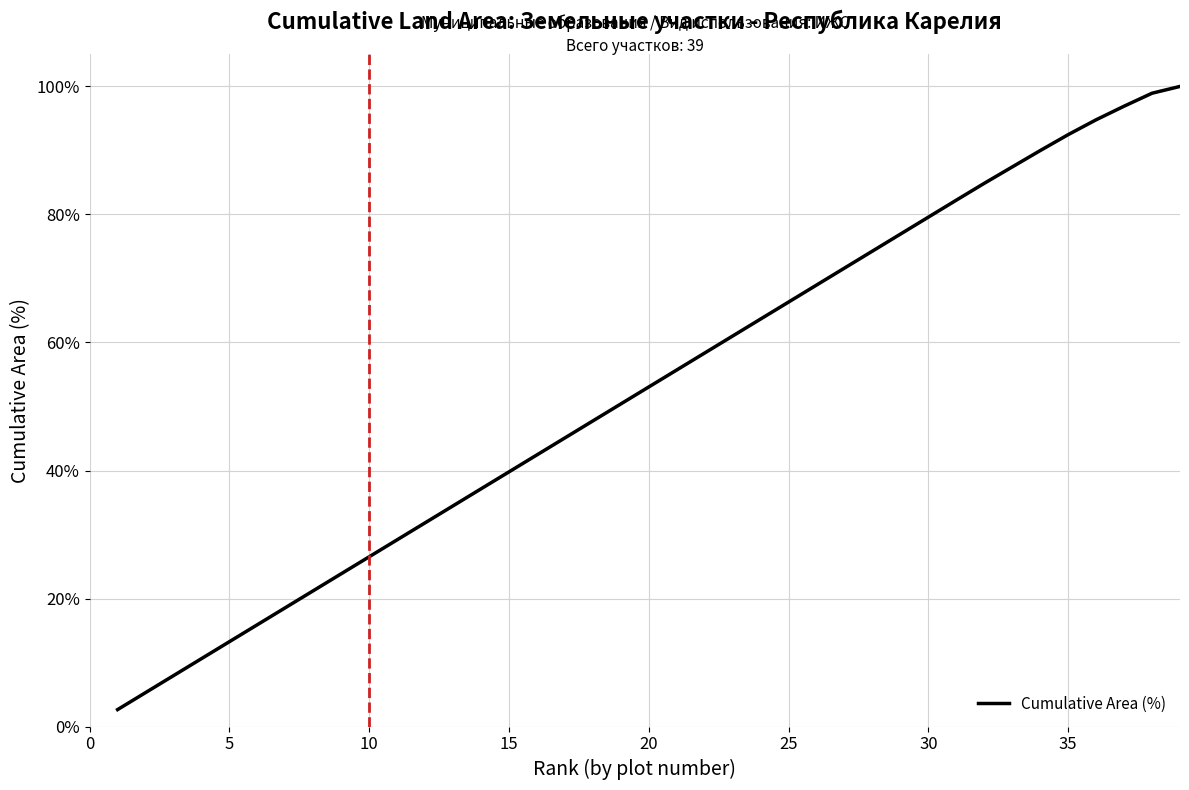

What is the difference between the second highest and minimum values?

96.3